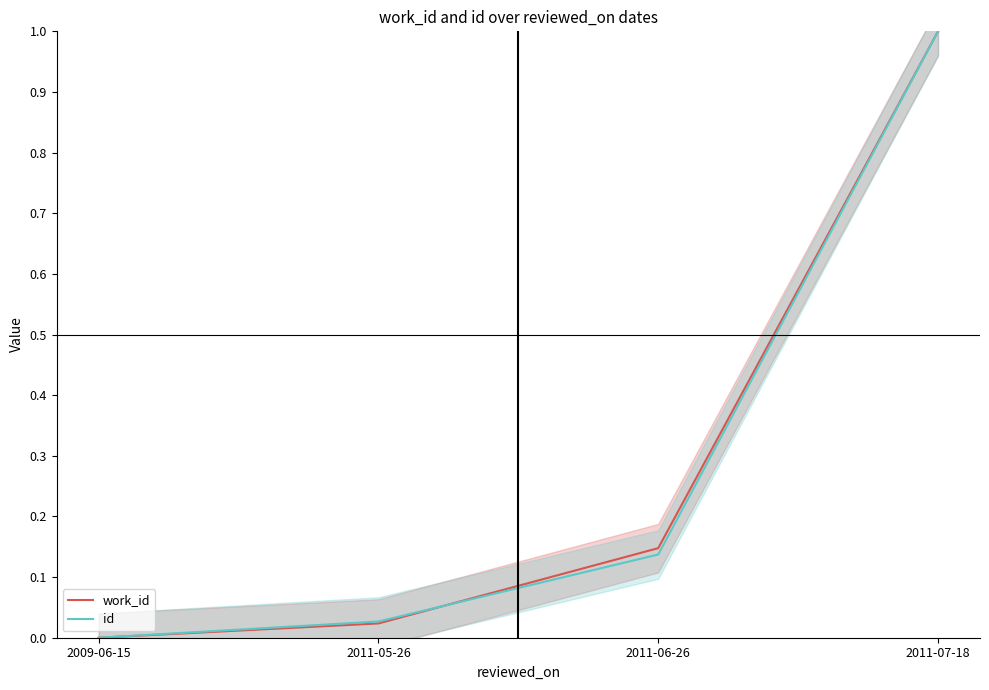

Which has a higher value, 2009-06-15 or 2011-07-18?

2011-07-18